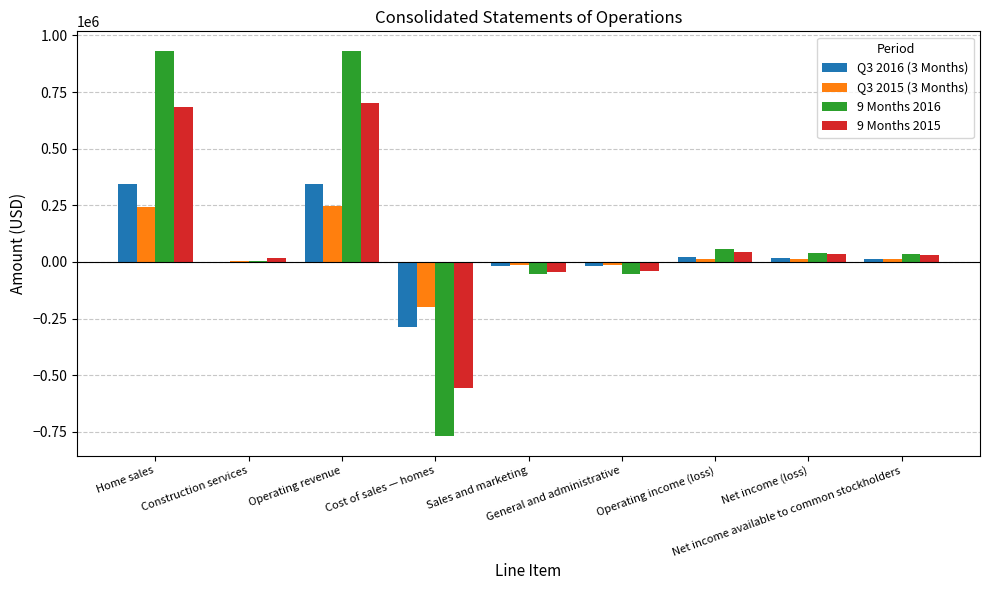

Where does the 9 Months 2016 series first go above 36644?

Home sales